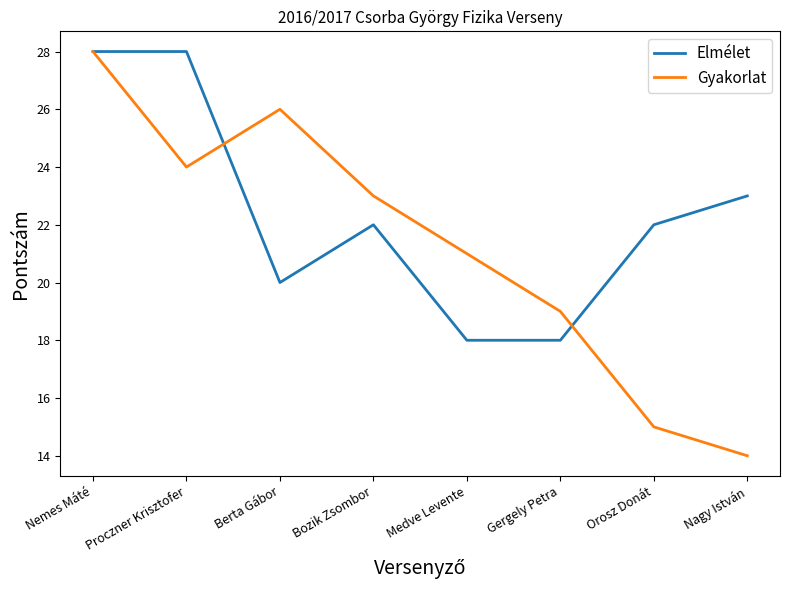

After their last crossing, which series has the higher values: Elmélet or Gyakorlat?

Elmélet